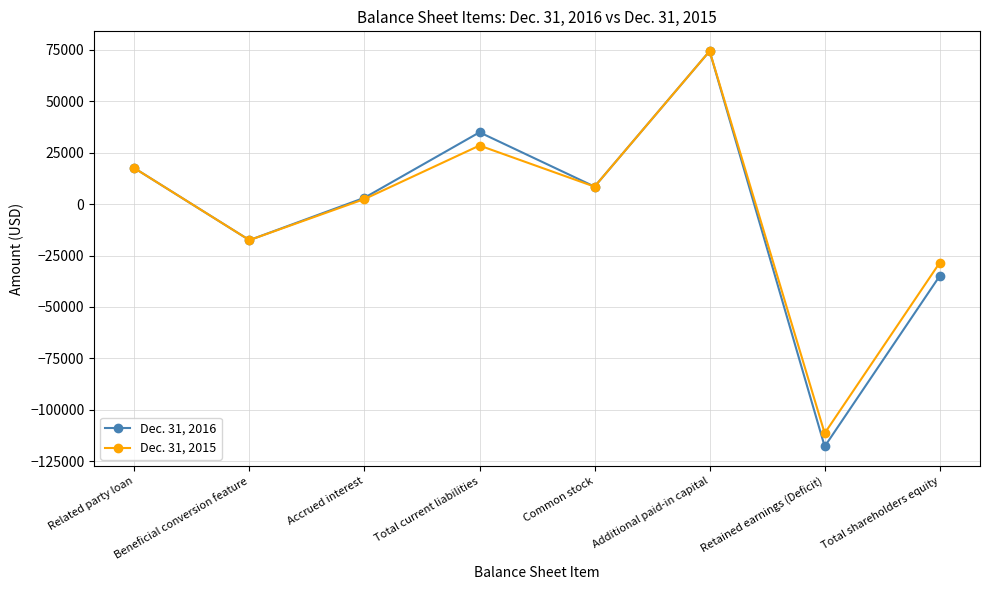

What is the label of the 7th point from the right?

Beneficial conversion feature